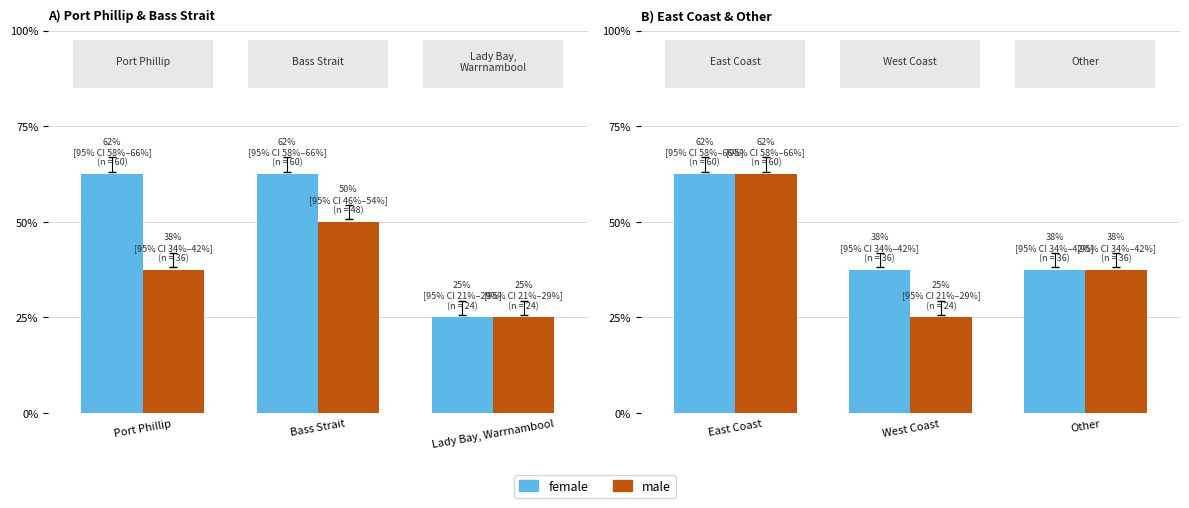

How many bars are there in each group?

2